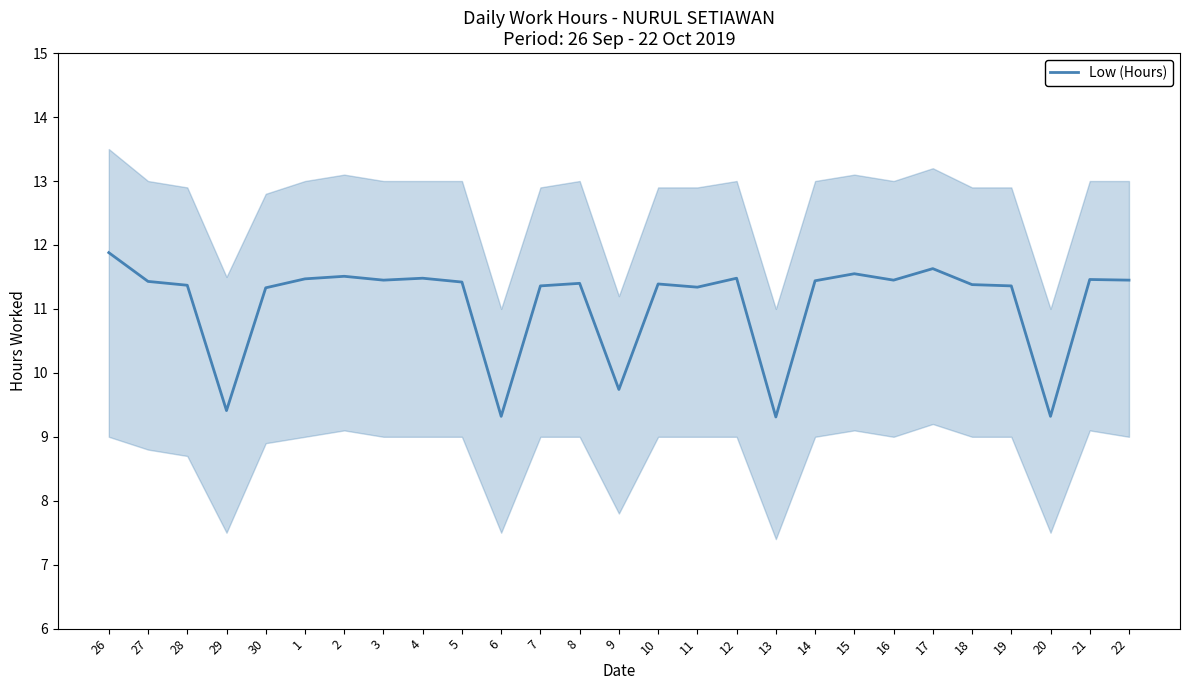

The chart shows a value of 9.7 at 9. True or false?

True